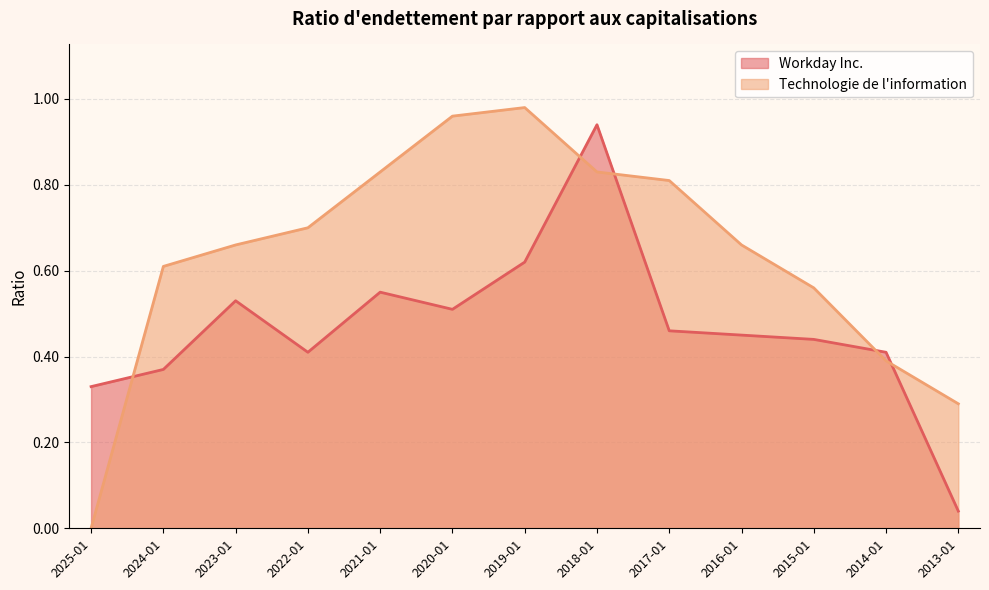

Reading left to right, extract all data points from this chart.

Workday Inc.: 0.3	0.4	0.5	0.4	0.6	0.5	0.6	0.9	0.5	0.5	0.4	0.4	0.0
Technologie de l'information: 0.0	0.6	0.7	0.7	0.8	1.0	1.0	0.8	0.8	0.7	0.6	0.4	0.3